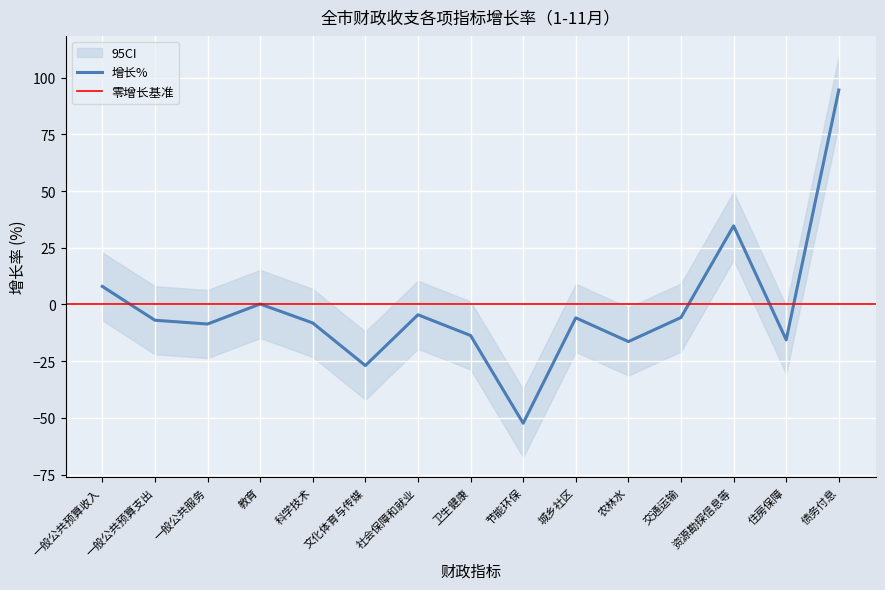

Reading left to right, list all the values displayed in this chart.

一般公共预算收入=8.0	一般公共预算支出=-6.9	一般公共服务=-8.6	教育=0.2	科学技术=-8.1	文化体育与传媒=-26.9	社会保障和就业=-4.5	卫生健康=-13.7	节能环保=-52.3	城乡社区=-5.9	农林水=-16.3	交通运输=-5.7	资源勘探信息等=34.6	住房保障=-15.6	债务付息=94.5